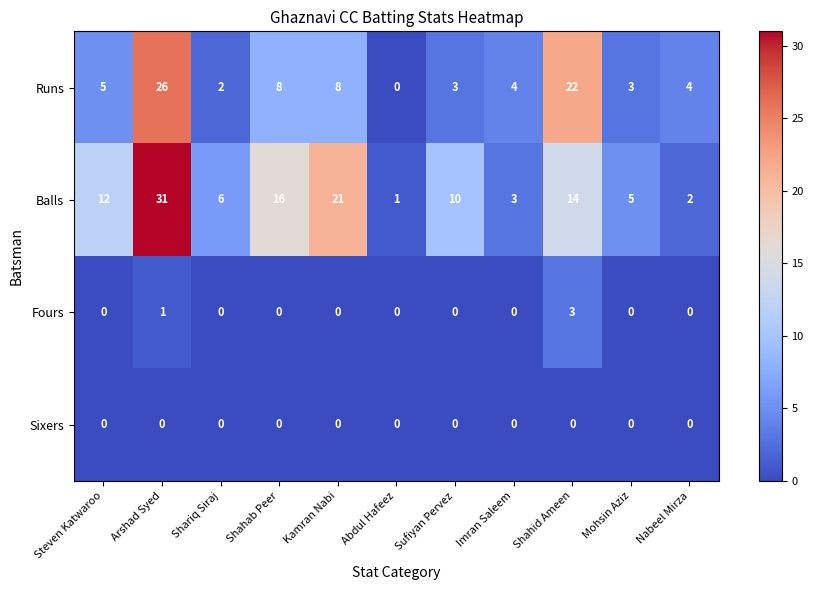

Read the Runs value at Nabeel Mirza, to the nearest 5.

5